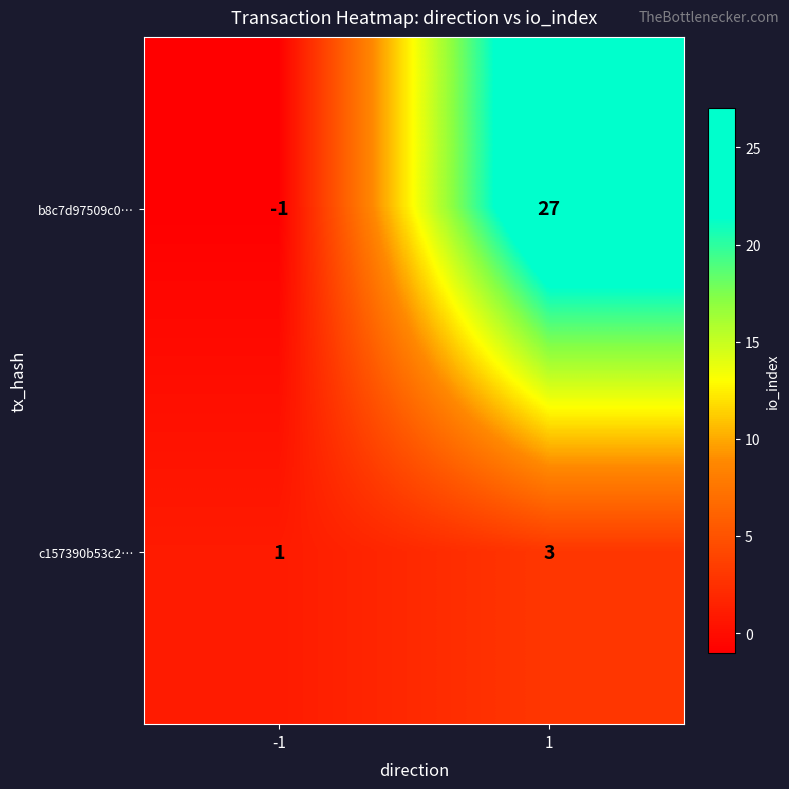

Which series has the widest spread of values?

b8c7d97509c0…